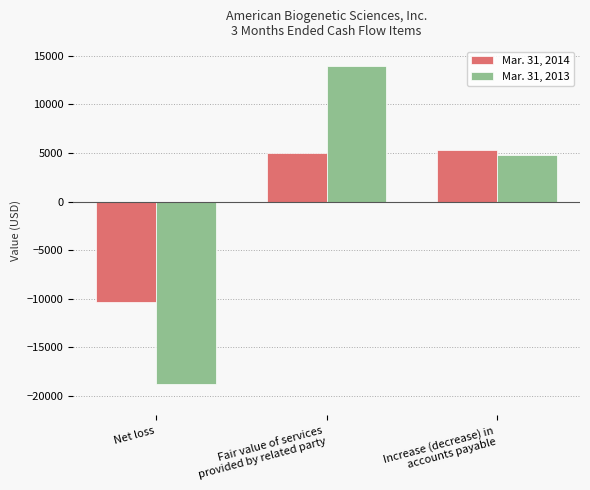

Is it true that Mar. 31, 2014 equals -10324 at Net loss?

True